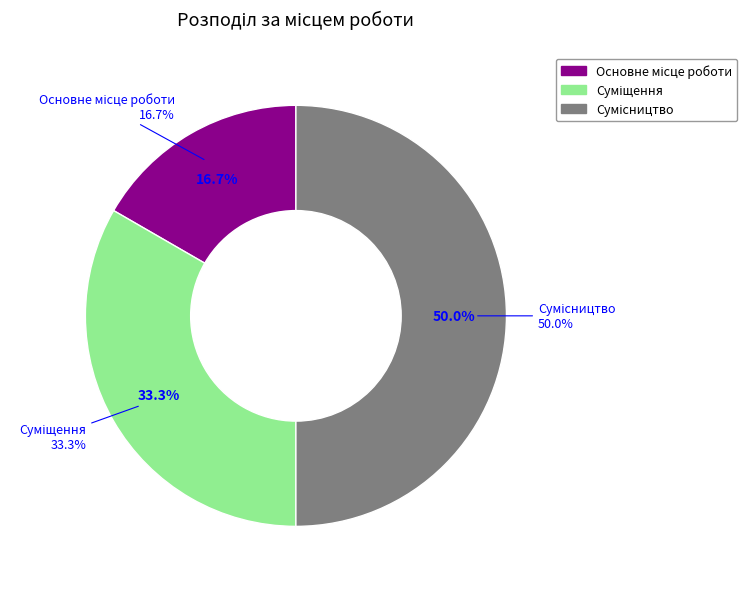

Combined, what portion of the pie is Суміщення and Основне місце роботи?

50.0%